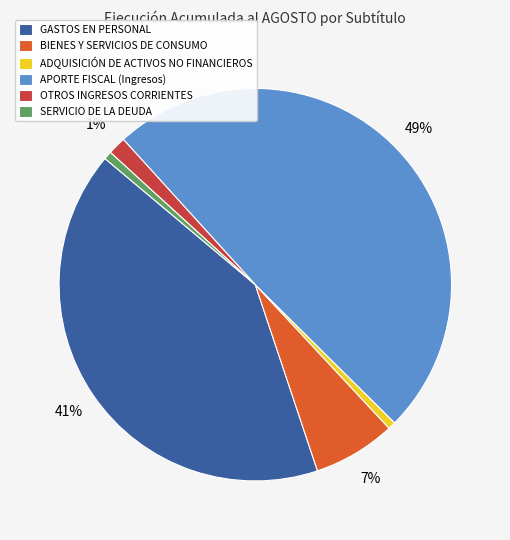

Is it true that ADQUISICIÓN DE ACTIVOS NO FINANCIEROS is 8% of the pie?

False